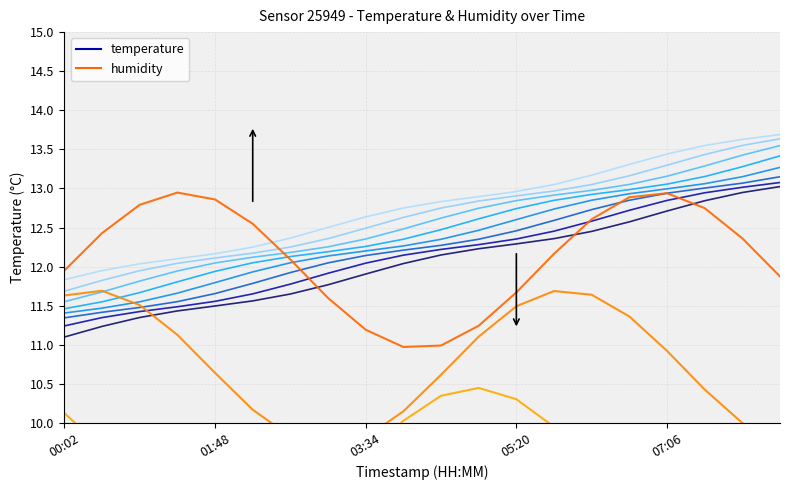

Where do humidity_t0 and temperature_t0 first cross each other?

6 and 7